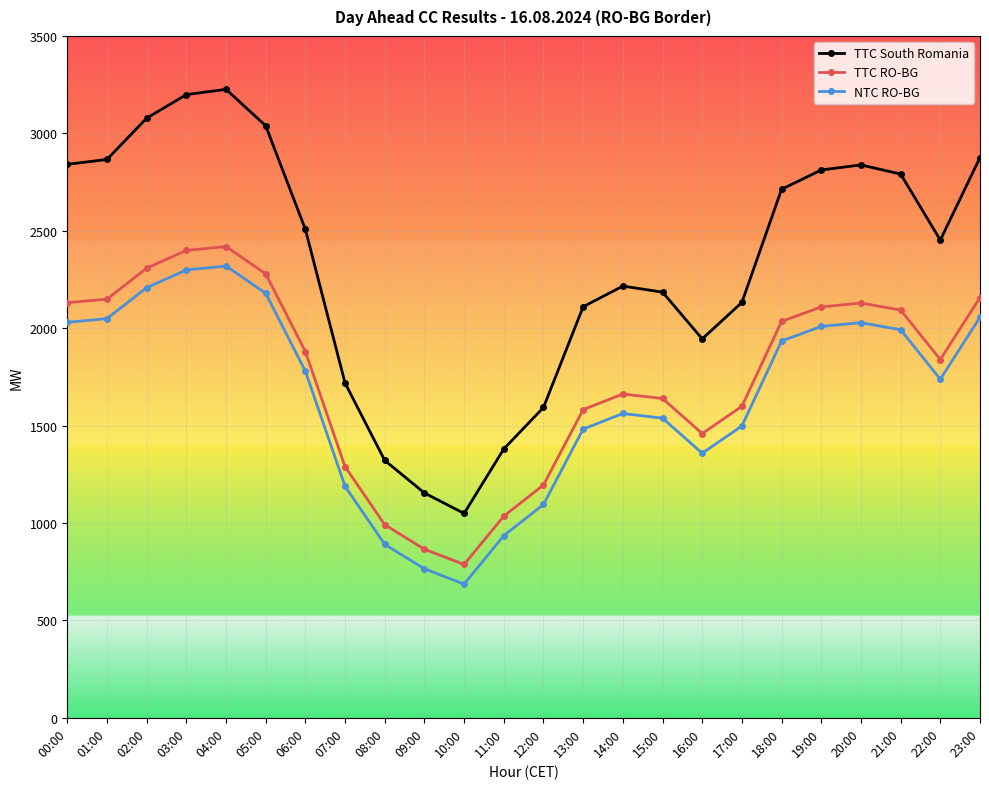

In TTC RO-BG, how many points are higher than both neighbors (excluding endpoints)?

3